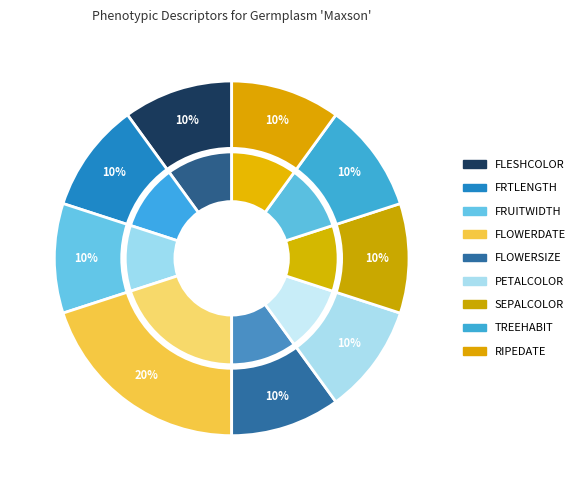

Which category has the smallest portion of the pie?

FLESHCOLOR